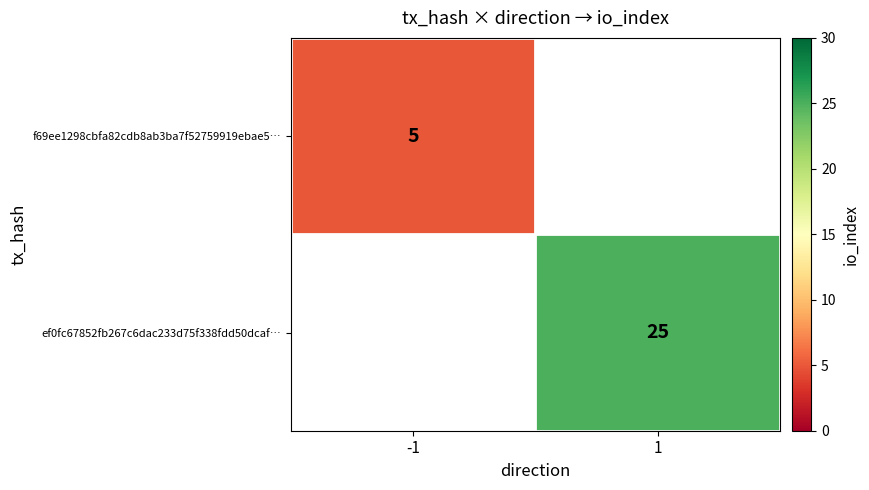

Which series has the largest range (max minus min)?

f69ee1298cbfa82cdb8ab3ba7f52759919ebae5…